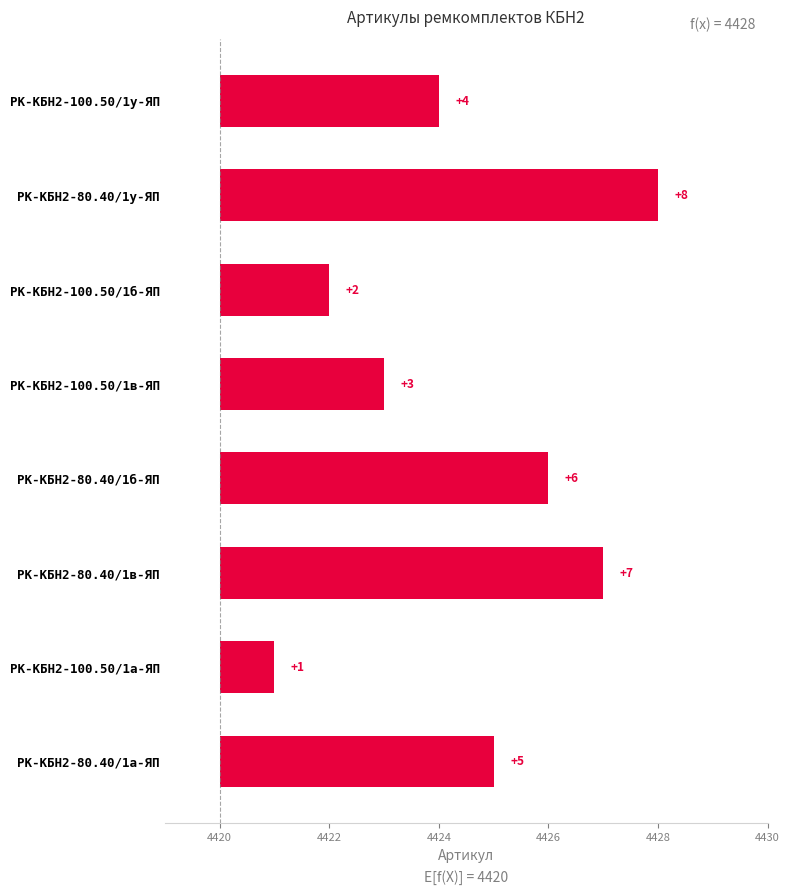

Between РК-КБН2-80.40/1в-ЯП and РК-КБН2-100.50/1б-ЯП, which is larger?

РК-КБН2-80.40/1в-ЯП